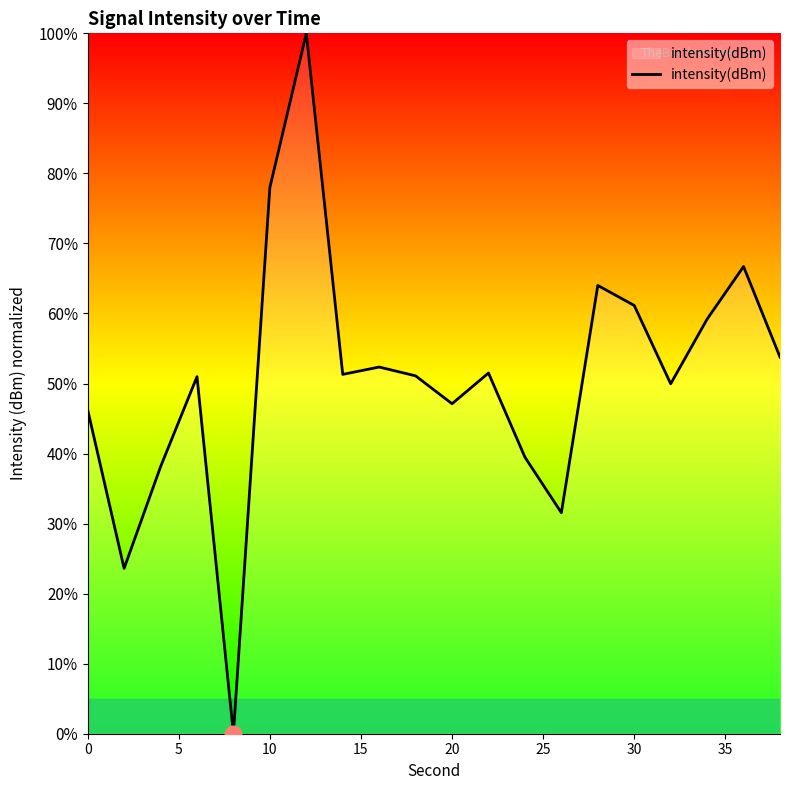

How many categories are shown in the chart?

20